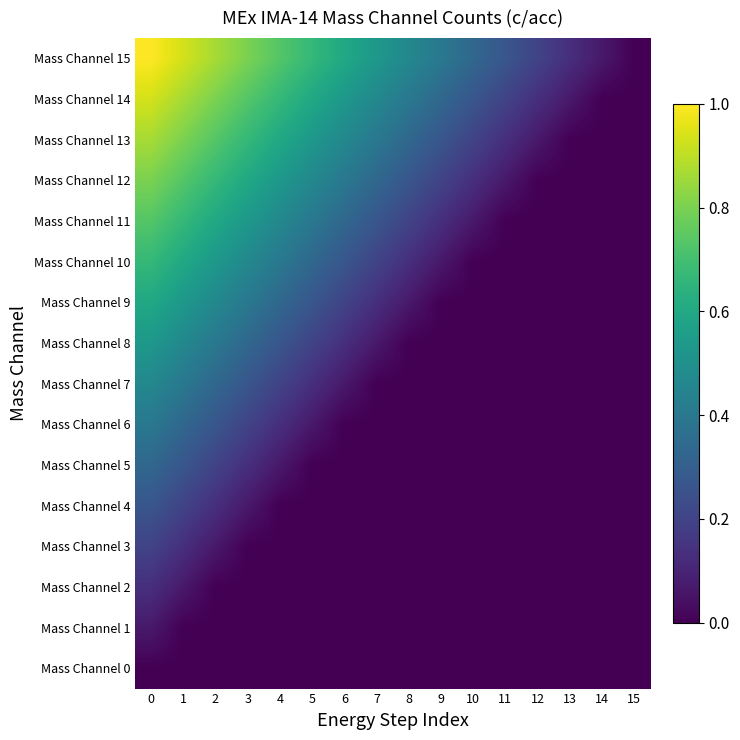

Which has a higher value, 3 or 8?

3